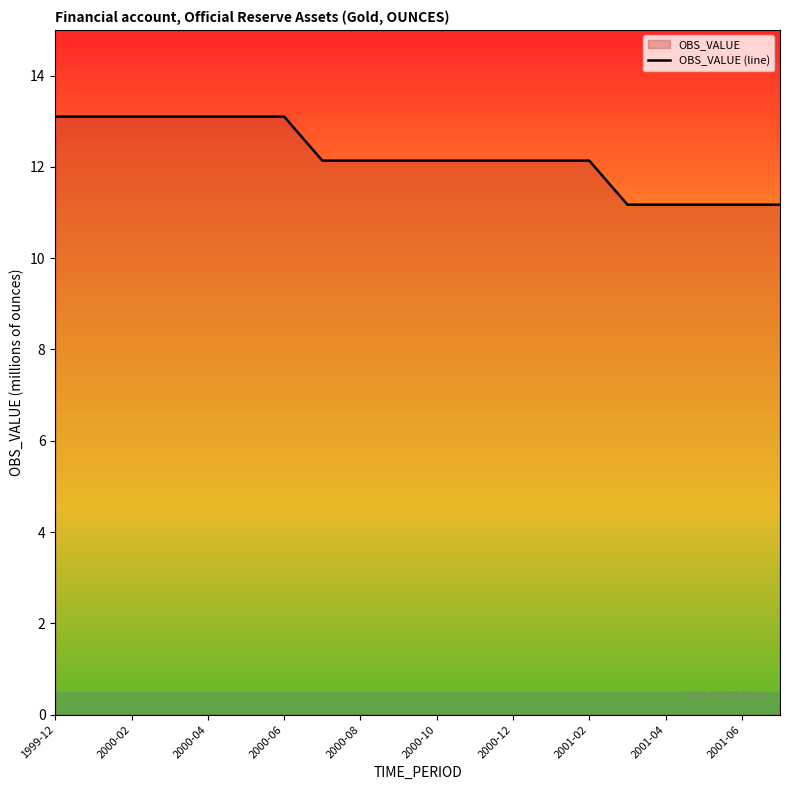

Is it true that the value at 2000-12 is 2.7?

False